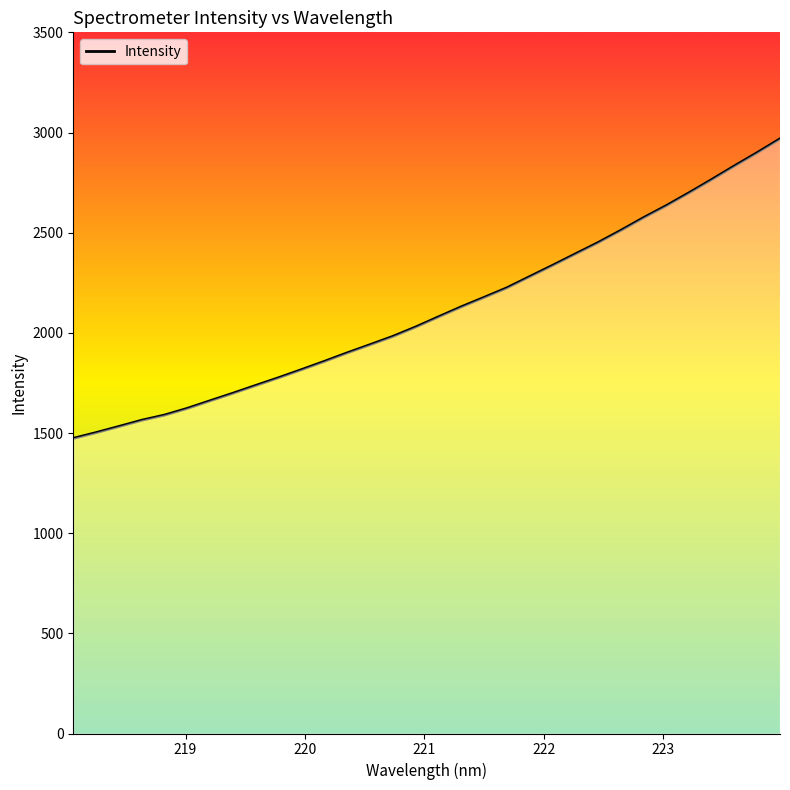

What is the difference between the maximum and minimum values?

1495.1